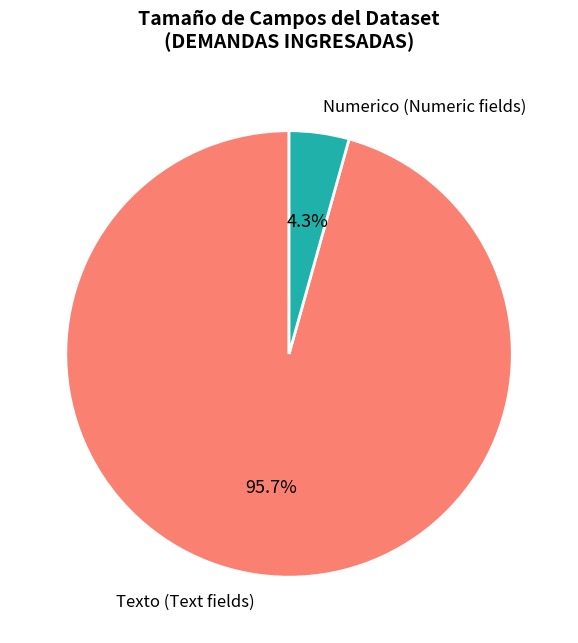

Rank the categories by value from highest to lowest.

Texto (Text fields), Numerico (Numeric fields)